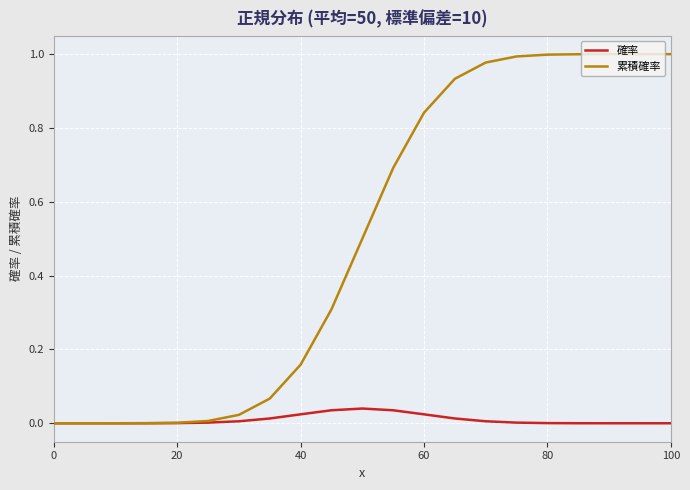

Which series has the largest total across all categories?

累積確率